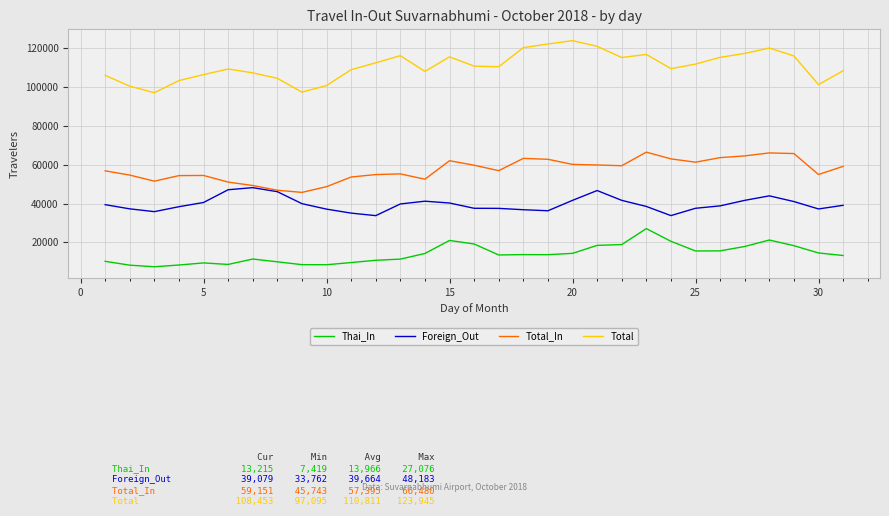

What are all the series names shown in the legend?

Thai_In, Foreign_Out, Total_In, Total